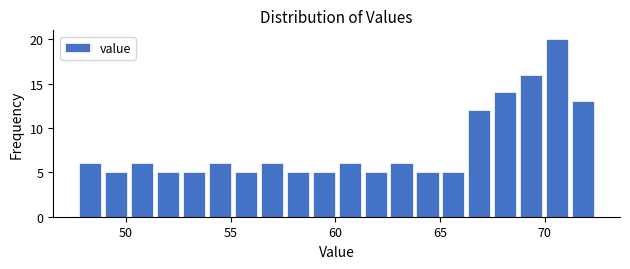

Read against the x-axis, roughly where is the centre of the tallest bar?

70.5